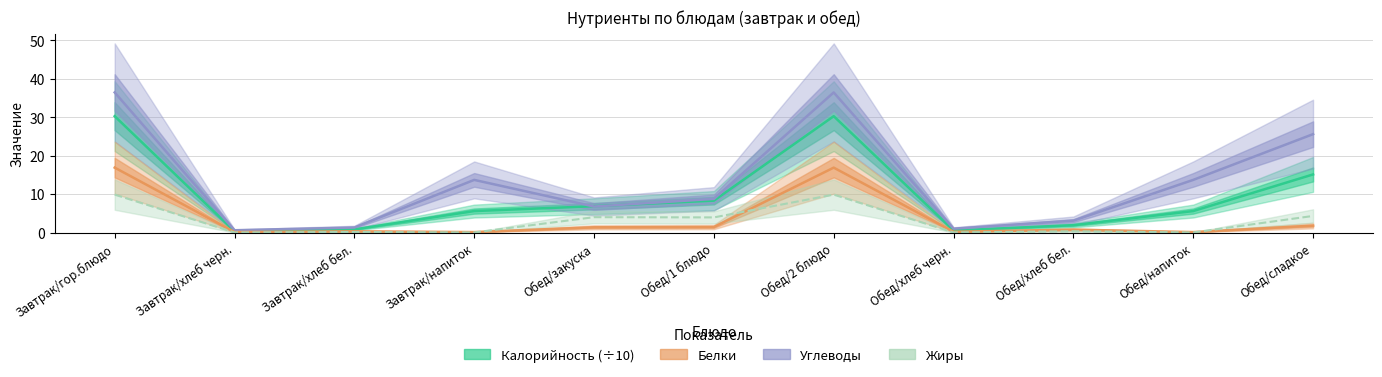

How many interior local peaks does the Белки series have?

3